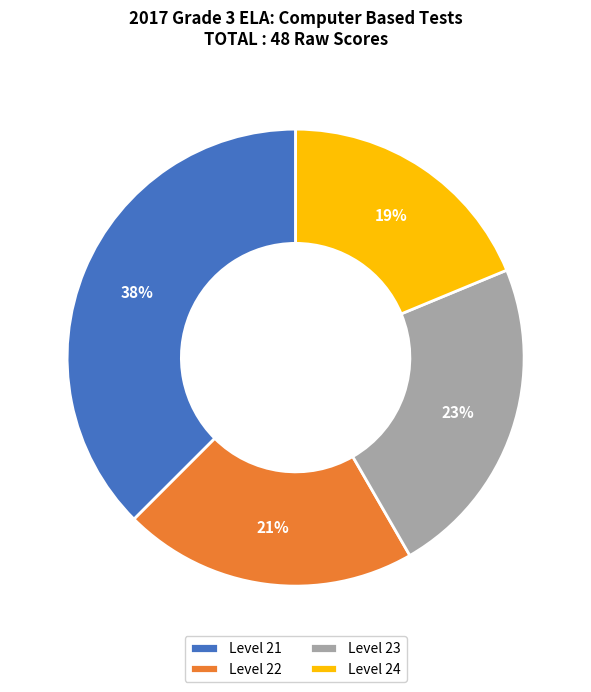

Which has a higher value, Level 23 or Level 22?

Level 23